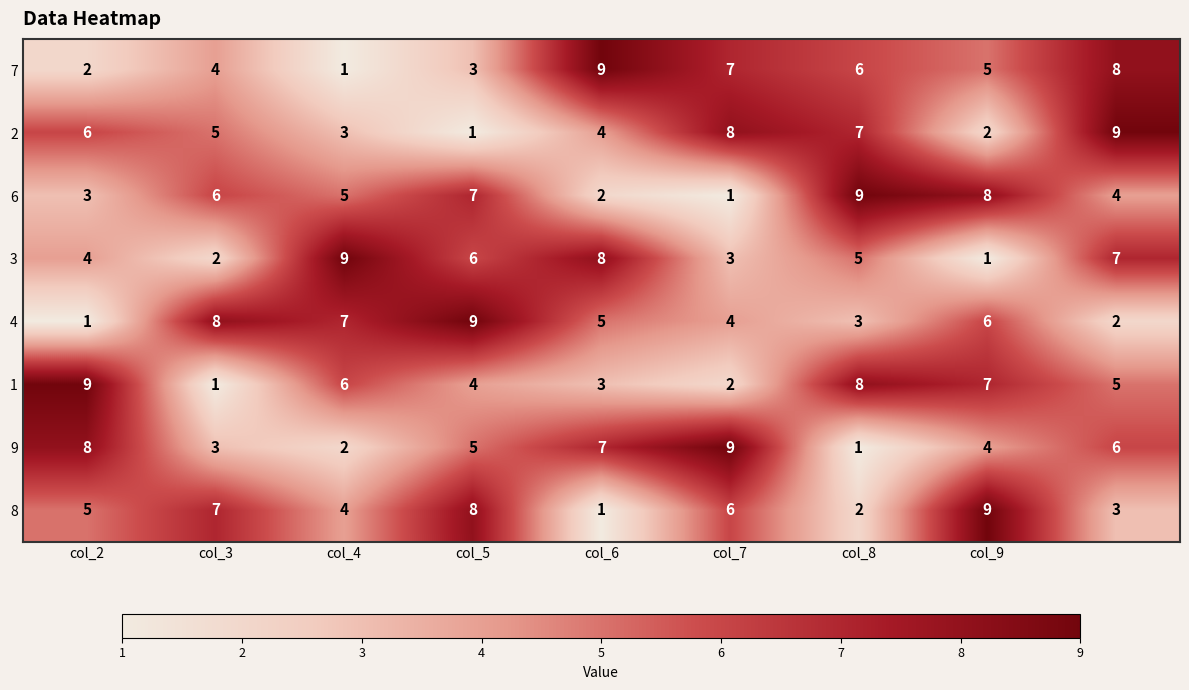

Count the 9 values in the range 3 to 7.

5